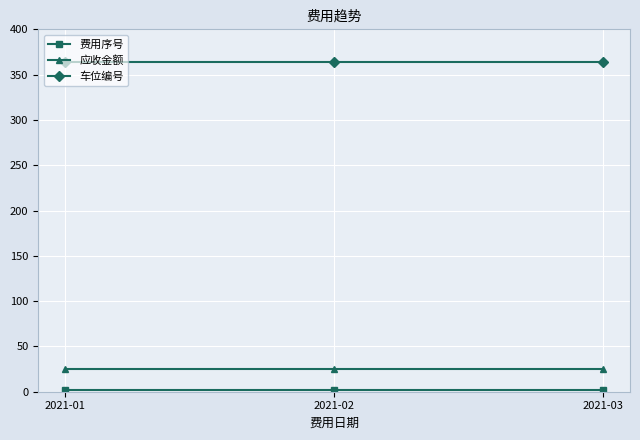

How many series are shown in this chart?

3